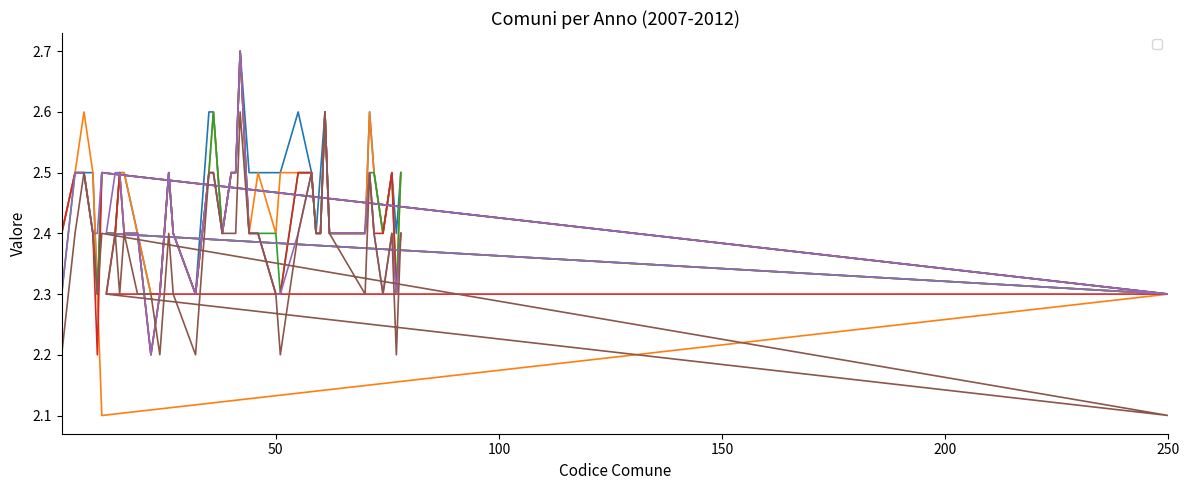

How many series are shown in this chart?

6